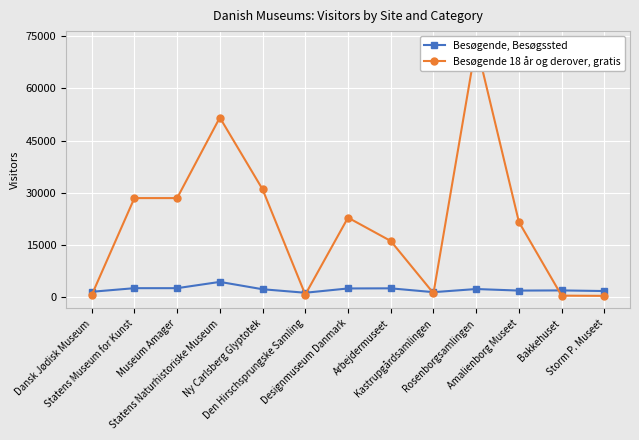

What is the difference between the maximum and minimum values in the Besøgende 18 år og derover, gratis series?

72280